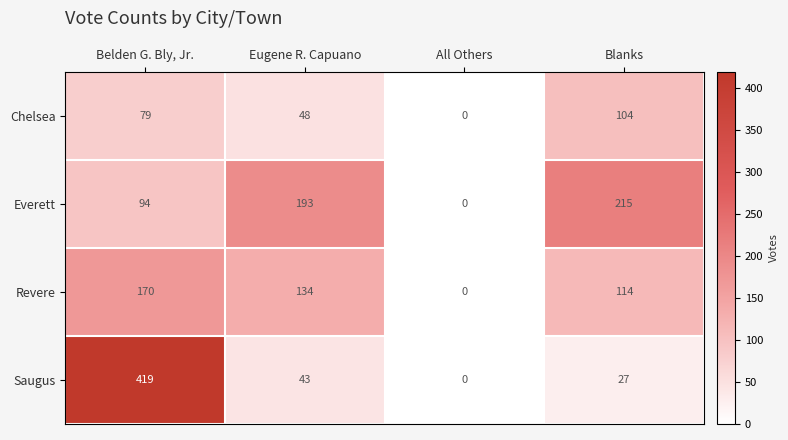

What is the difference between the maximum and minimum values in the Saugus series?

419